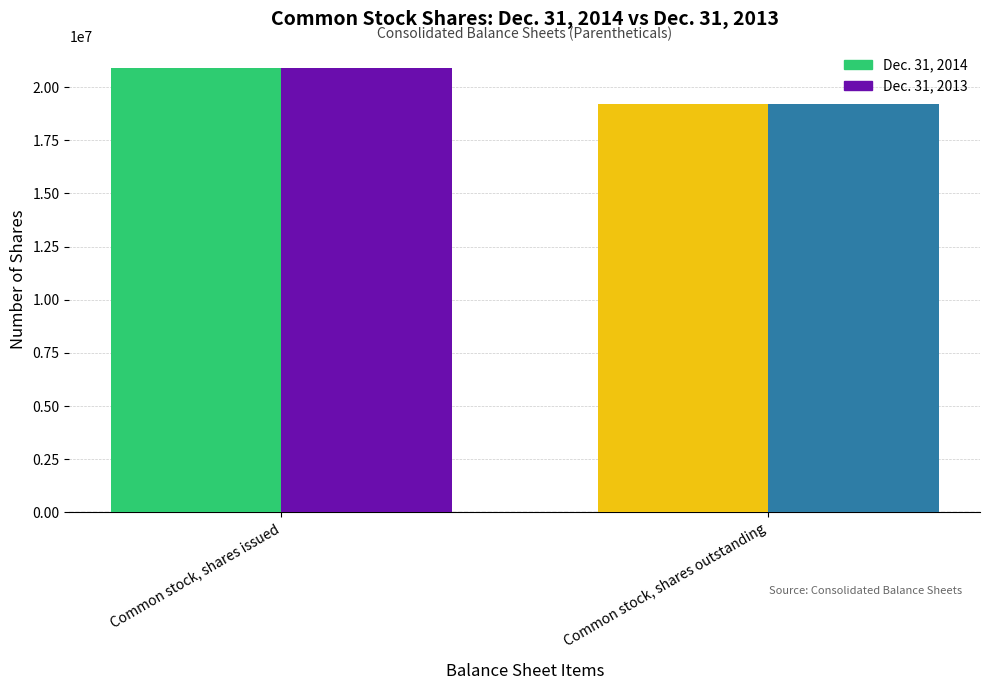

Reading left to right, extract all data points from this chart.

Dec. 31, 2014: Common stock, shares issued=20897316	Common stock, shares outstanding=19206024
Dec. 31, 2013: Common stock, shares issued=20897316	Common stock, shares outstanding=19206024